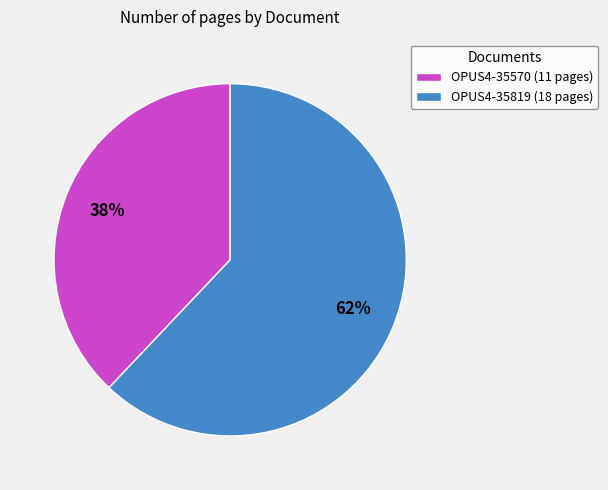

Does any single category account for the majority?

Yes